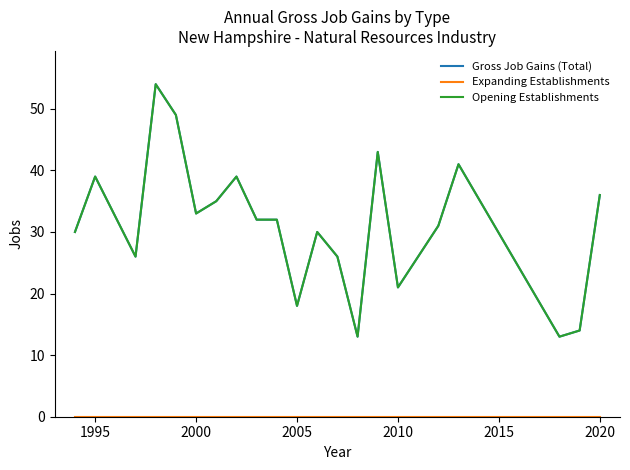

Reading left to right, list all the values displayed in this chart.

Gross Job Gains (Total): 30	39	26	54	49	33	35	39	32	32	18	30	26	13	43	21	31	41	13	14	36
Expanding Establishments: 0	0	0	0	0	0	0	0	0	0	0	0	0	0	0	0	0	0	0	0	0
Opening Establishments: 30	39	26	54	49	33	35	39	32	32	18	30	26	13	43	21	31	41	13	14	36